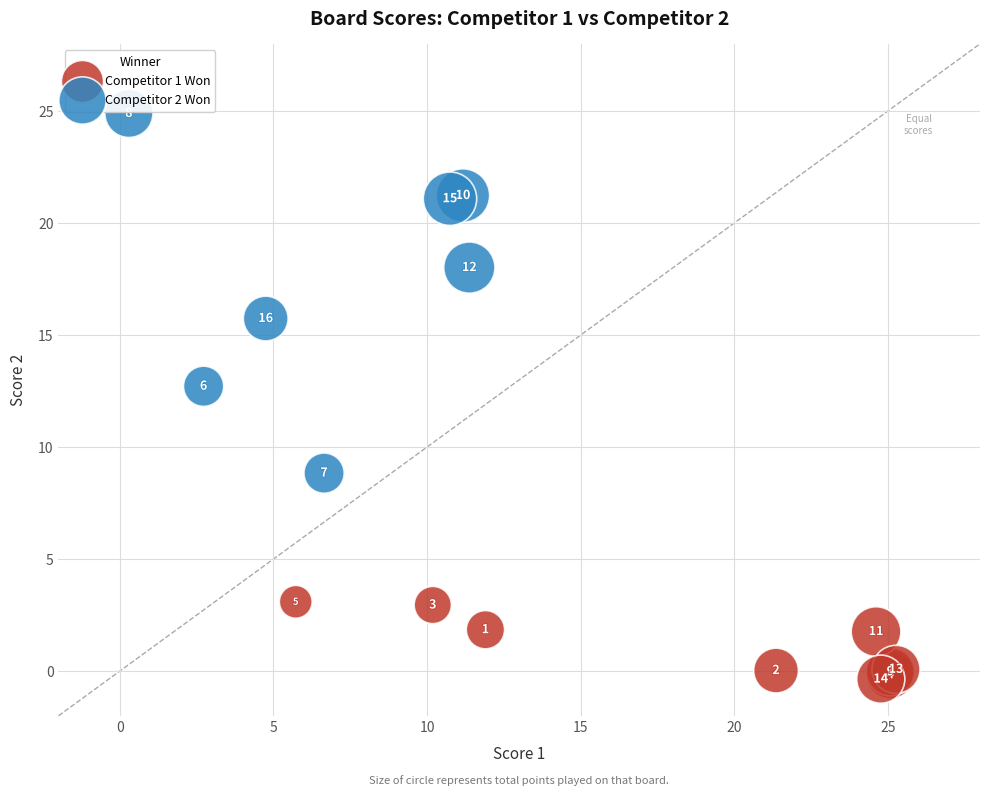

Which series reaches the maximum Y coordinate?

Competitor 2 Won